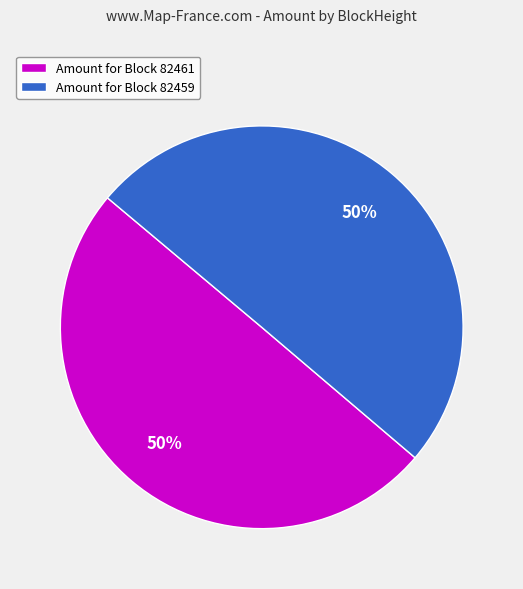

Is it true that Amount for Block 82461 is 50% of the pie?

True